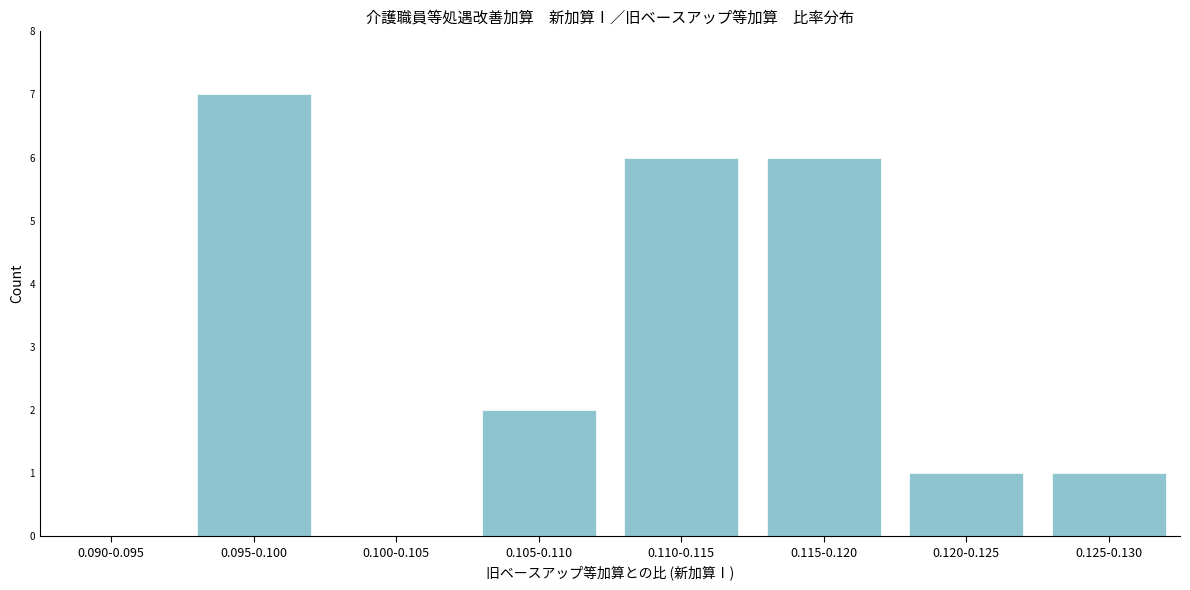

Reading left to right, list all the values displayed in this chart.

0.090-0.095=0	0.095-0.100=7	0.100-0.105=0	0.105-0.110=2	0.110-0.115=6	0.115-0.120=6	0.120-0.125=1	0.125-0.130=1